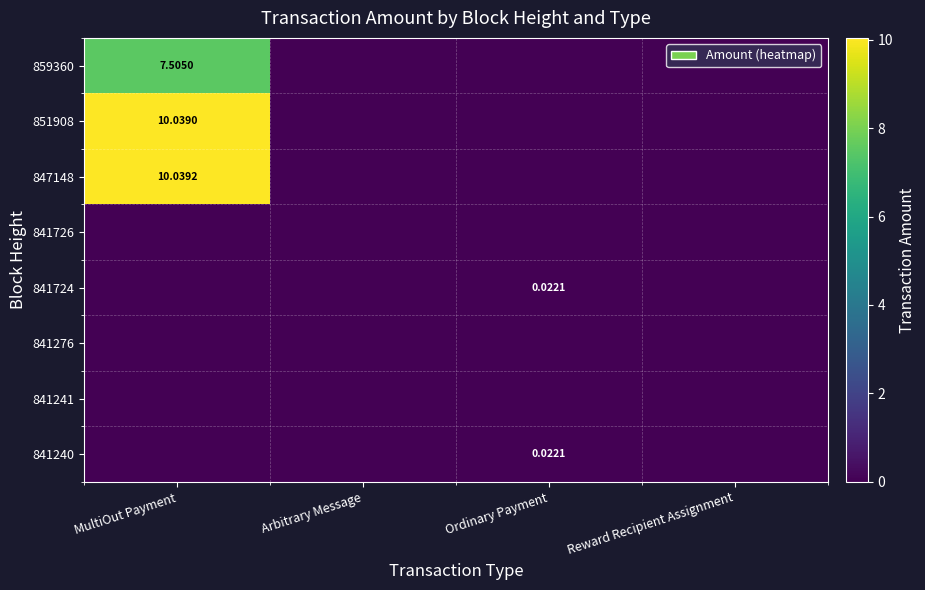

Between MultiOut Payment and Arbitrary Message, which series saw the biggest shift?

847148